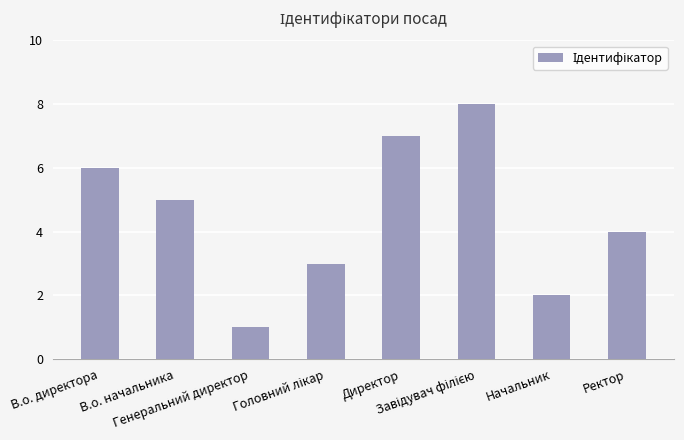

What is the maximum value shown in the chart?

8